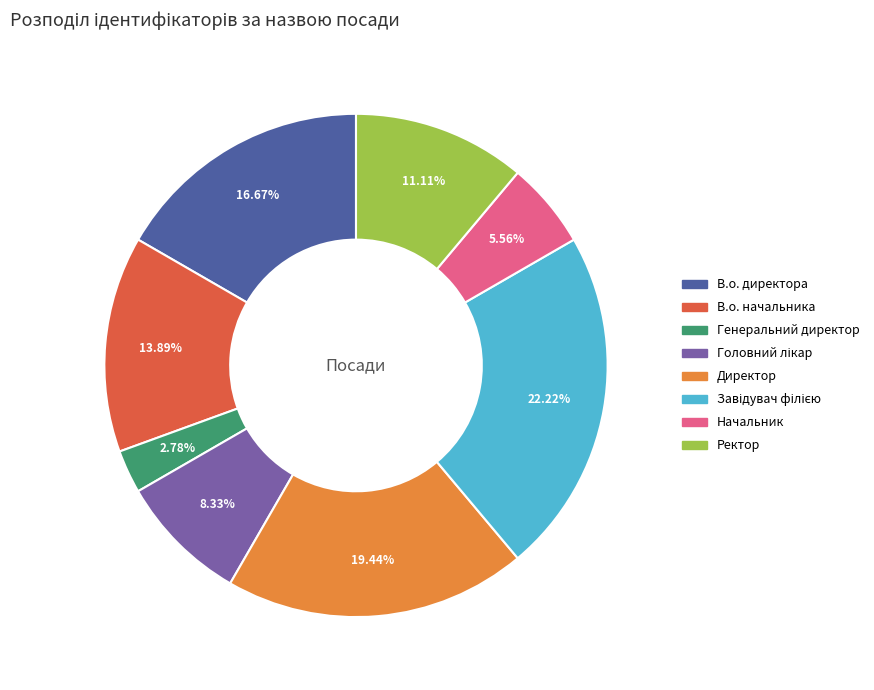

Which has a higher value, Ректор or Начальник?

Ректор